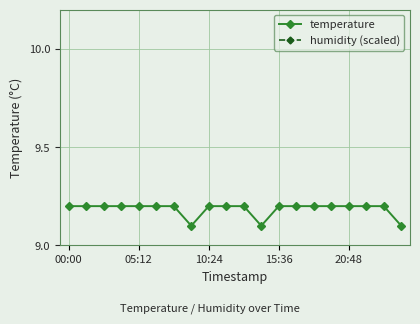

How many temperature values are between 9 and 10?

20